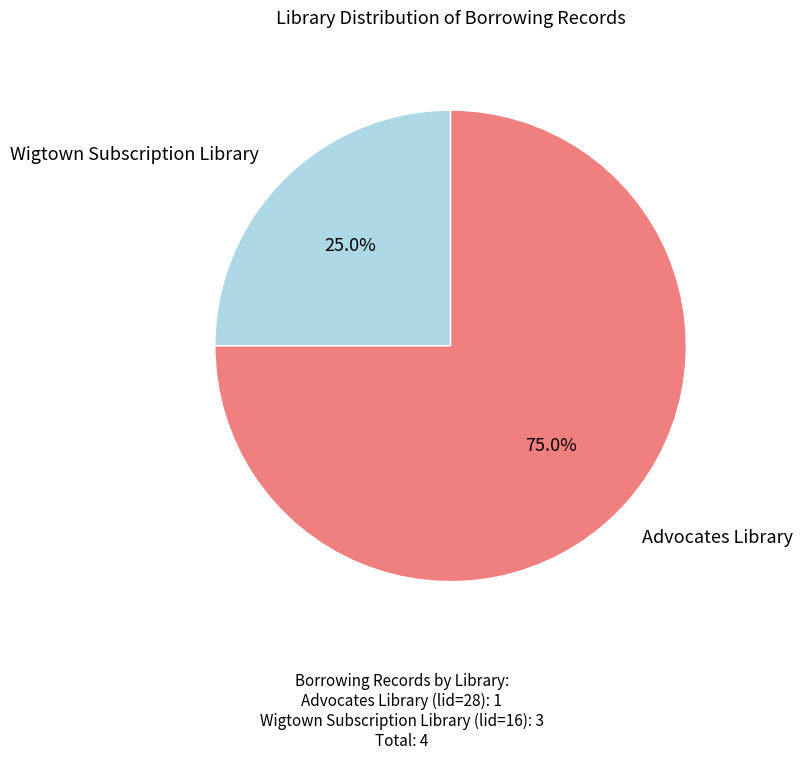

Is there any slice that represents more than half of the pie?

Yes